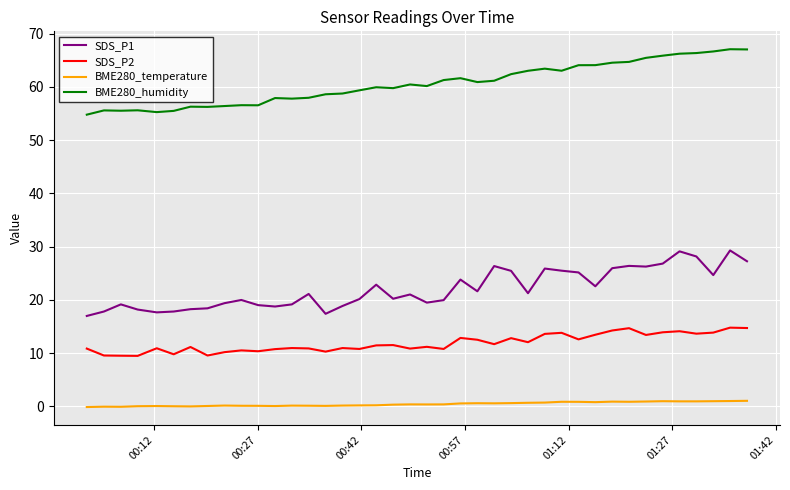

What is the smallest value displayed?

-0.1